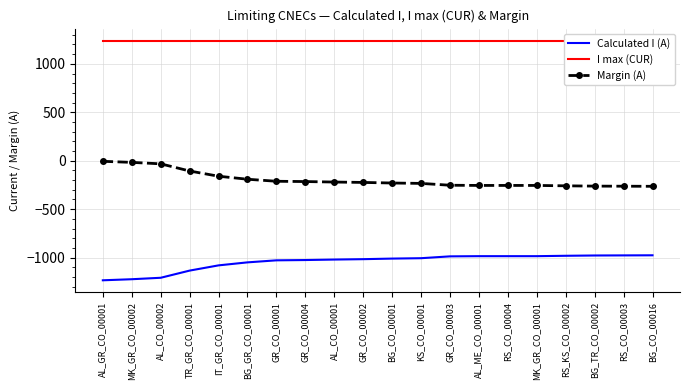

At which label is Calculated I (A) closest to -1105?

IT_GR_CO_00001